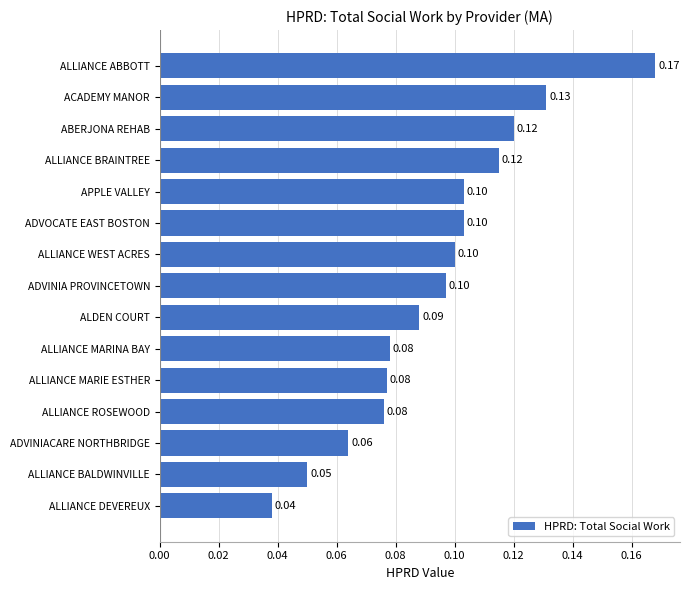

At which label is the value closest to 0?

ALLIANCE DEVEREUX